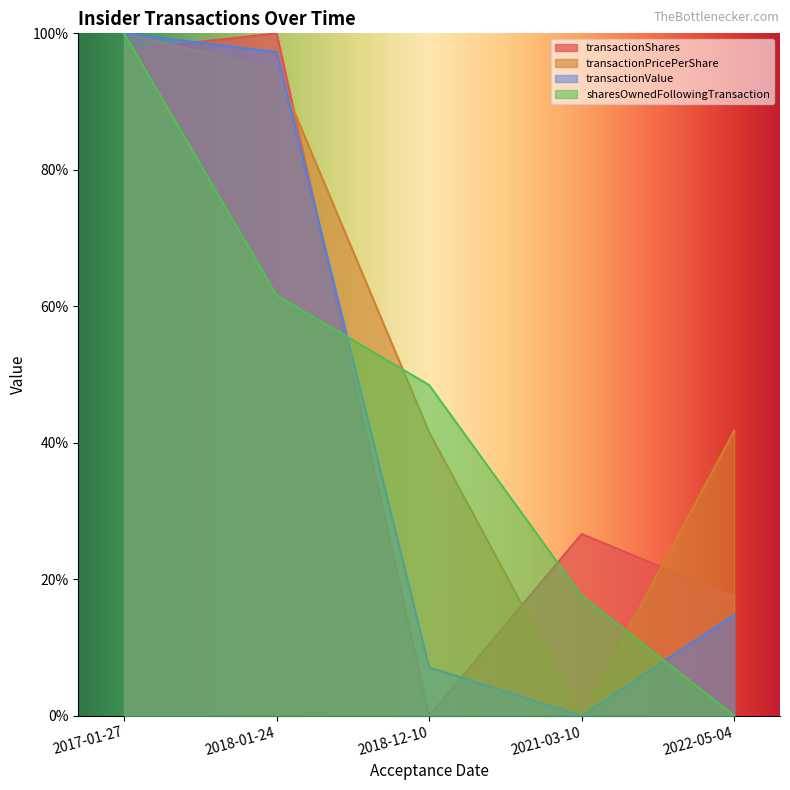

How many values in the sharesOwnedFollowingTransaction series are below 48?

2